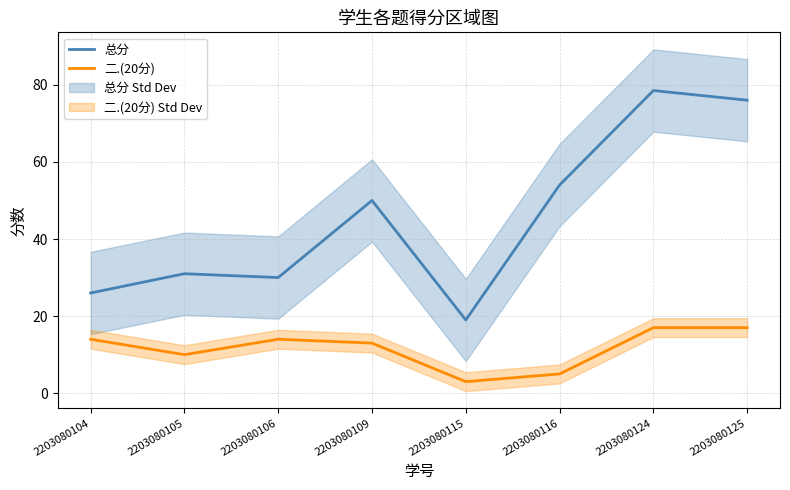

How many values in the 二.(20分) series are below 14?

4